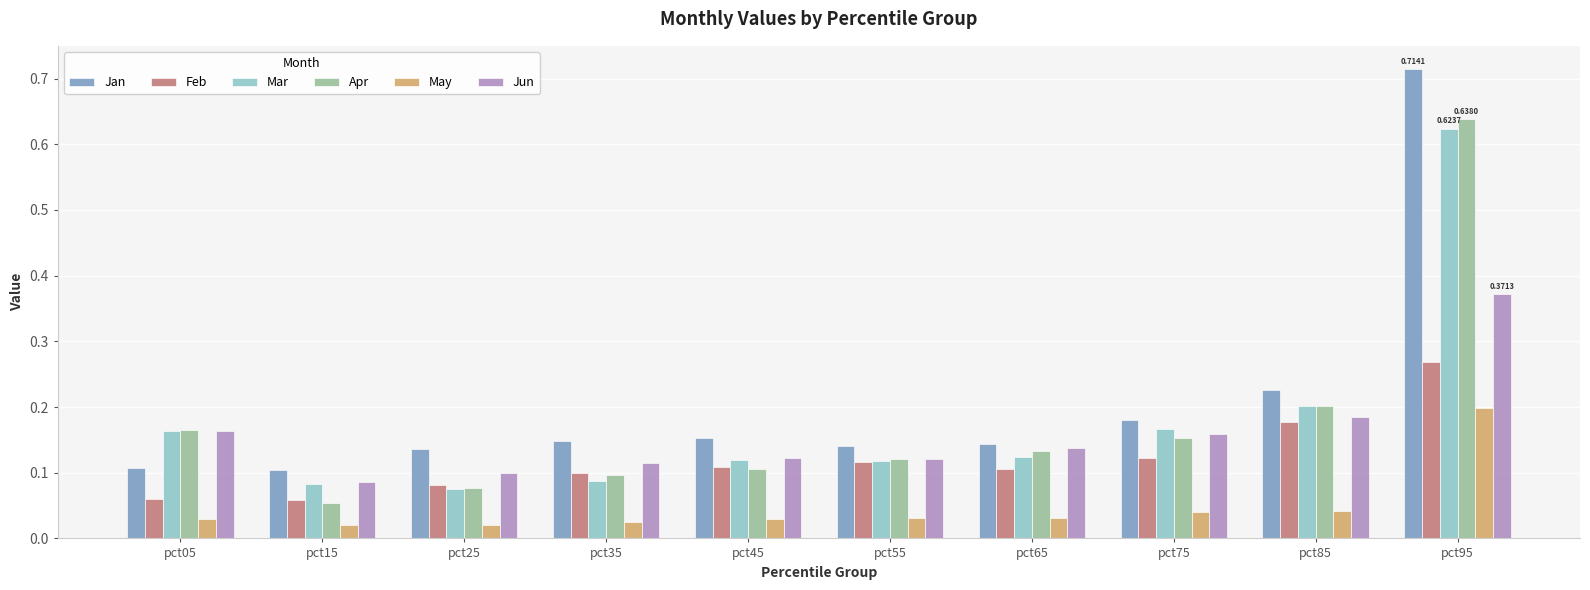

How many bars are there in each group?

6